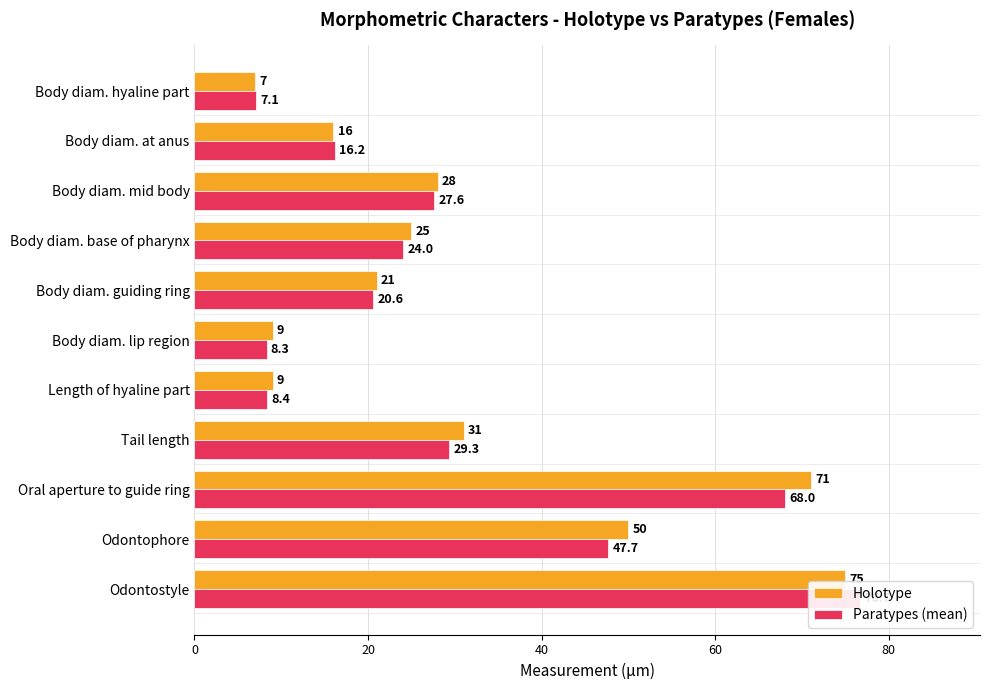

What is the greatest value displayed?

76.7